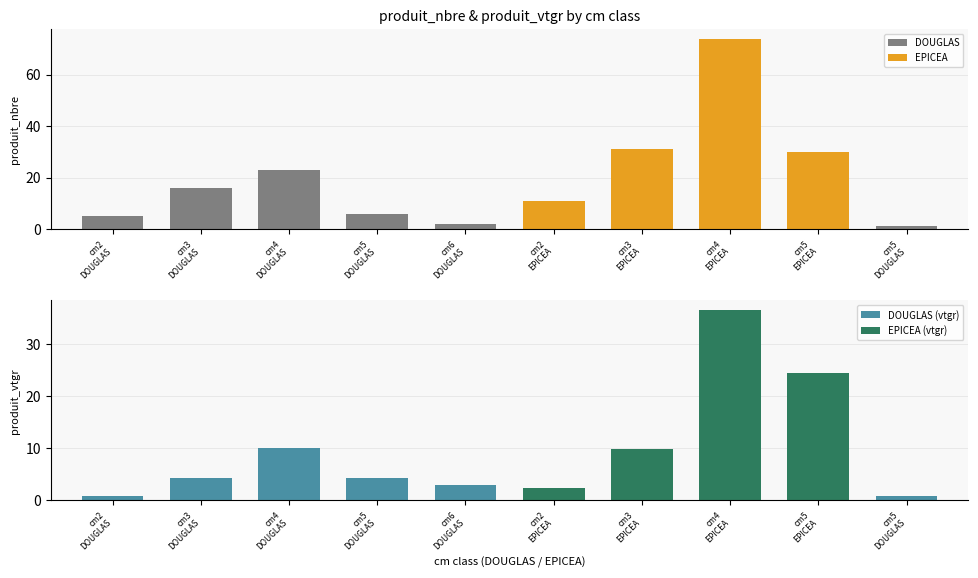

How many bars are there in each group?

2